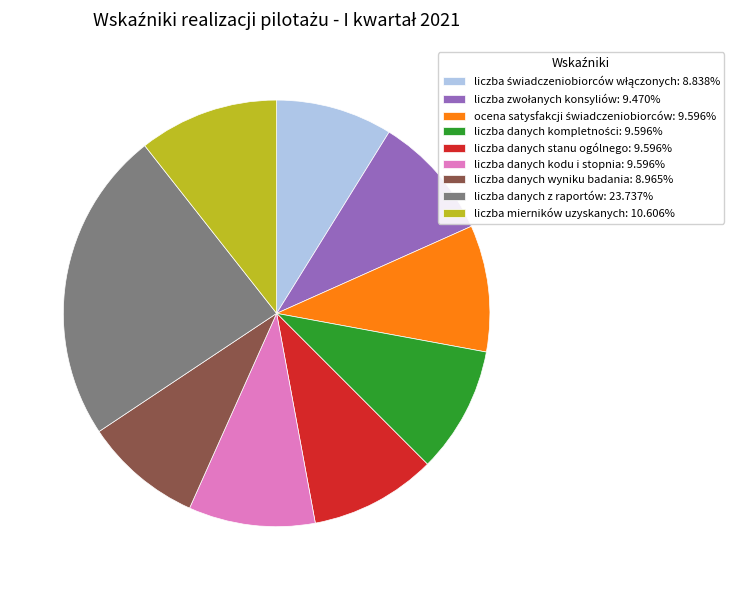

Combined, do liczba danych stanu ogólnego: 9.596% and liczba danych kodu i stopnia: 9.596% account for over 50%?

No